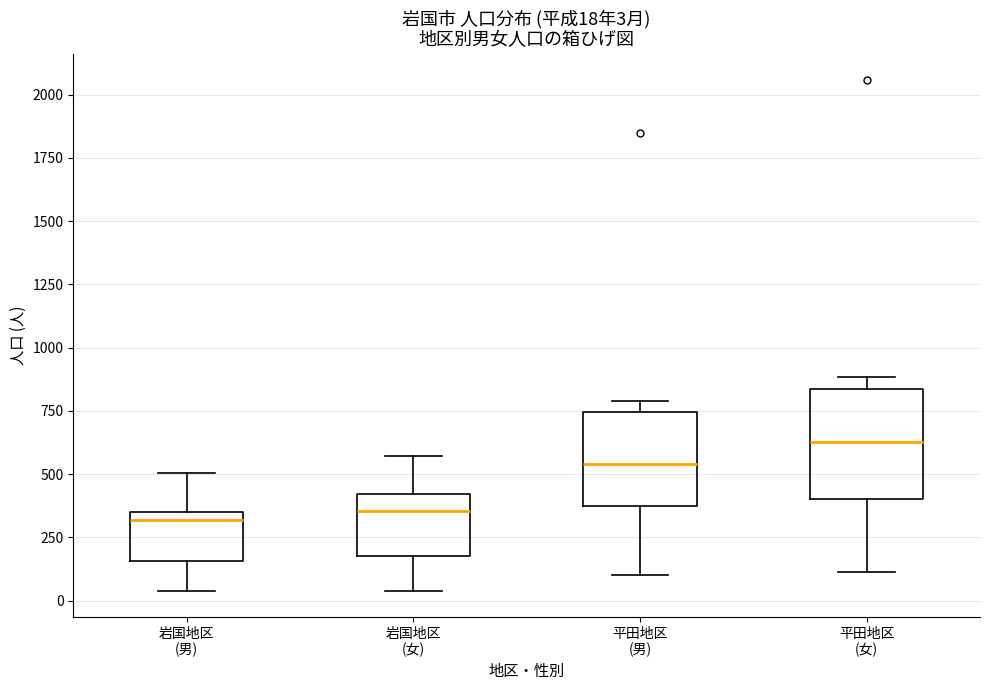

Which box is the tallest, from its lower edge to its upper edge?

平田地区 (女)